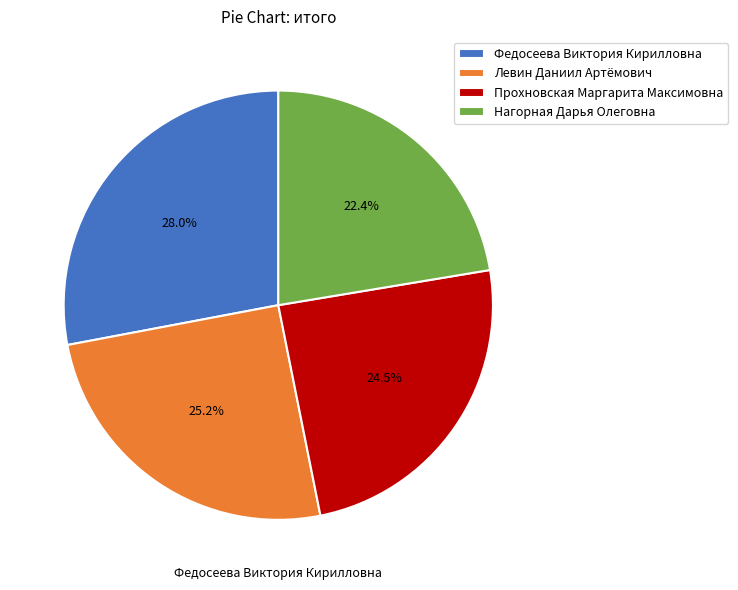

What is the ratio of the value at Нагорная Дарья Олеговна to the value at Прохновская Маргарита Максимовна?

0.9